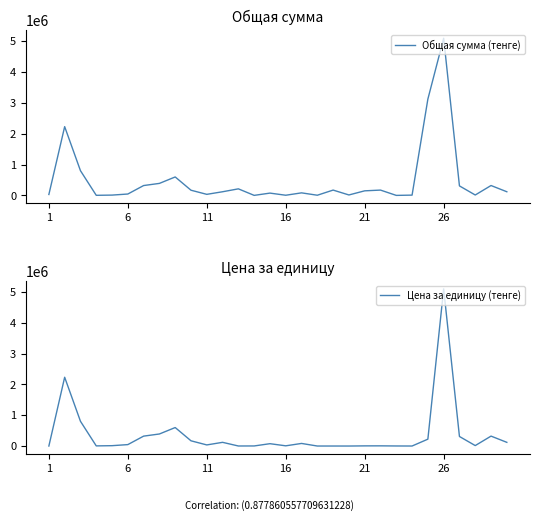

What are all the series names shown in the legend?

Общая сумма (тенге), Цена за единицу (тенге)